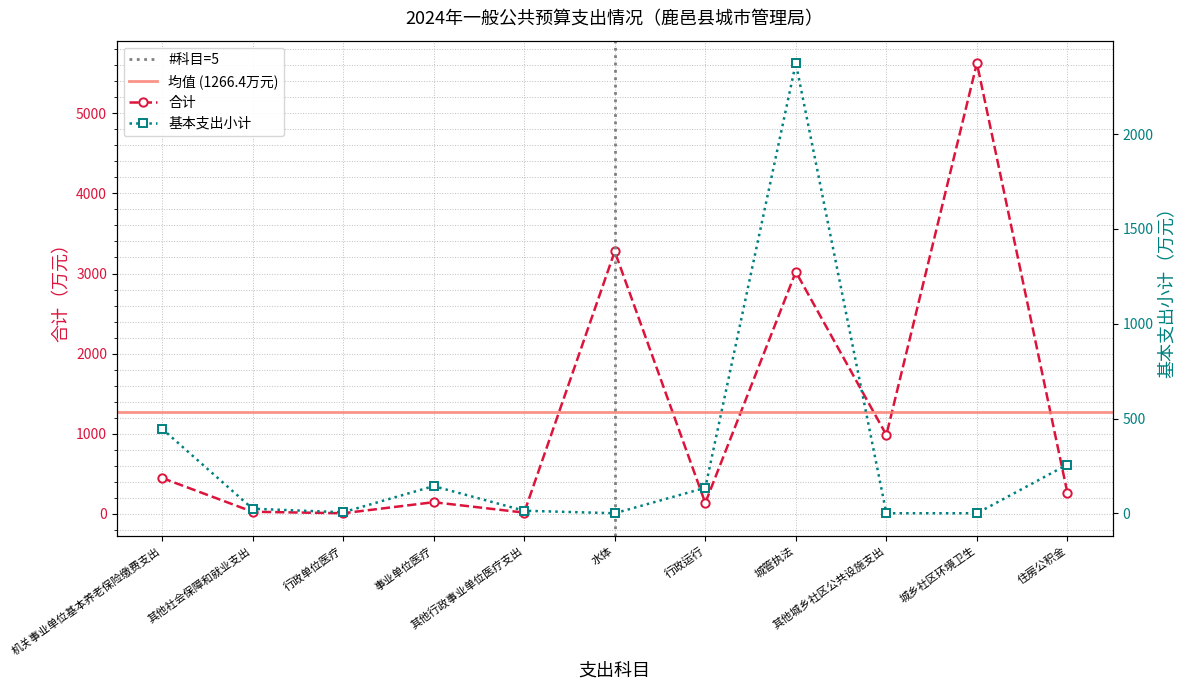

Which series has the largest total across all categories?

合计